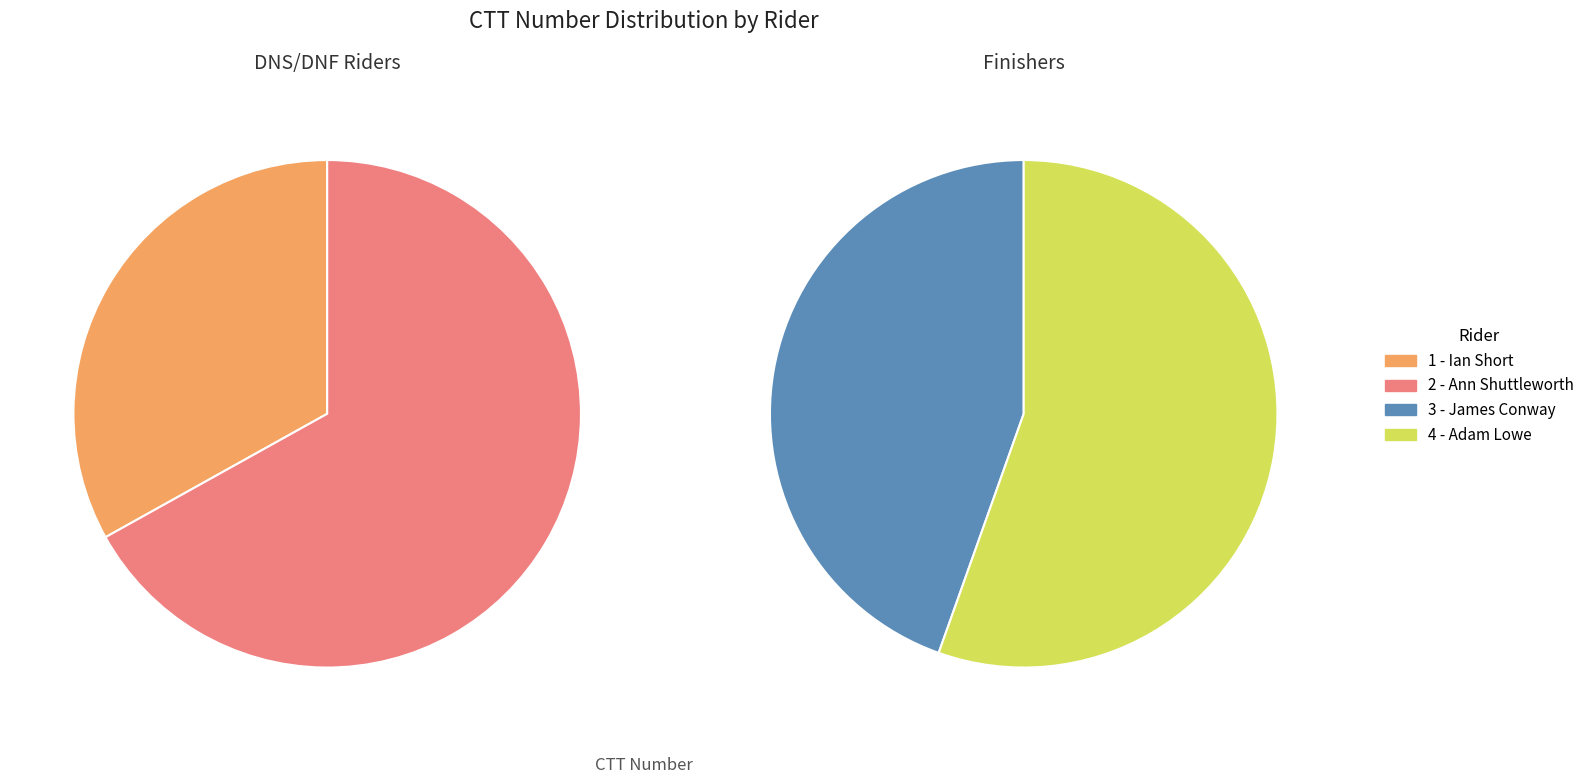

How many slices are in this pie chart?

4